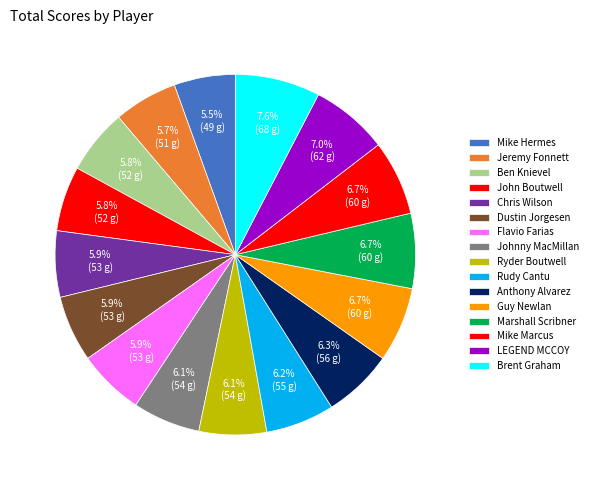

The Flavio Farias slice represents 21% of the pie. True or false?

False